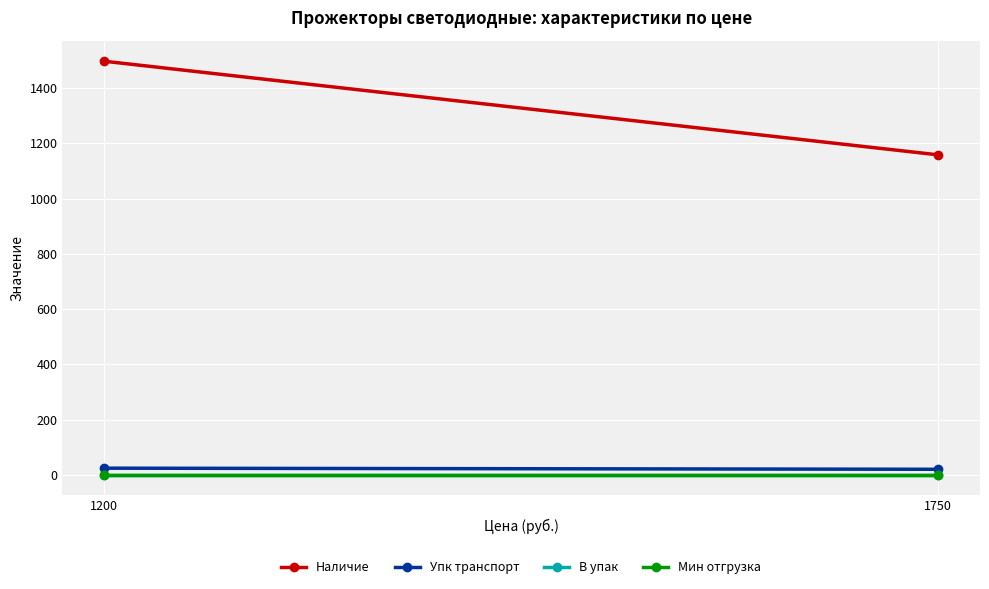

How many data points does each series have?

2